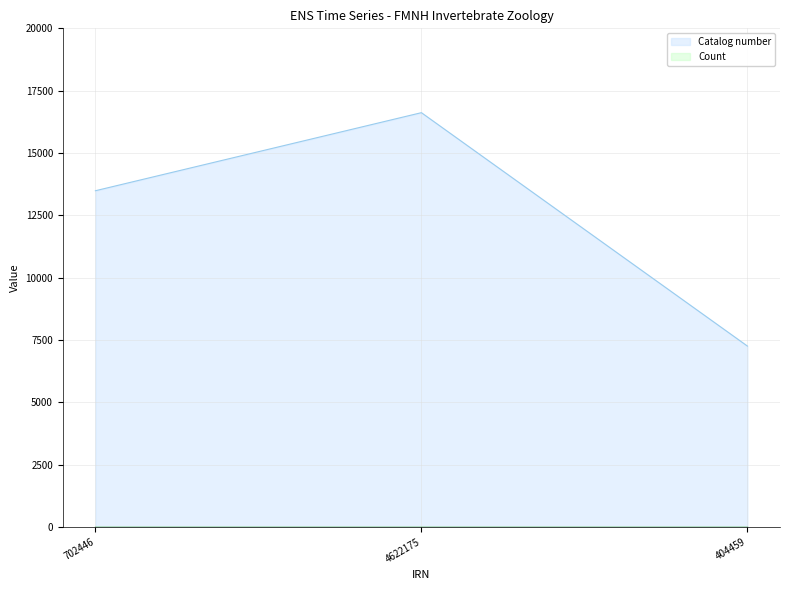

What is the label of the 1st point from the right?

404459